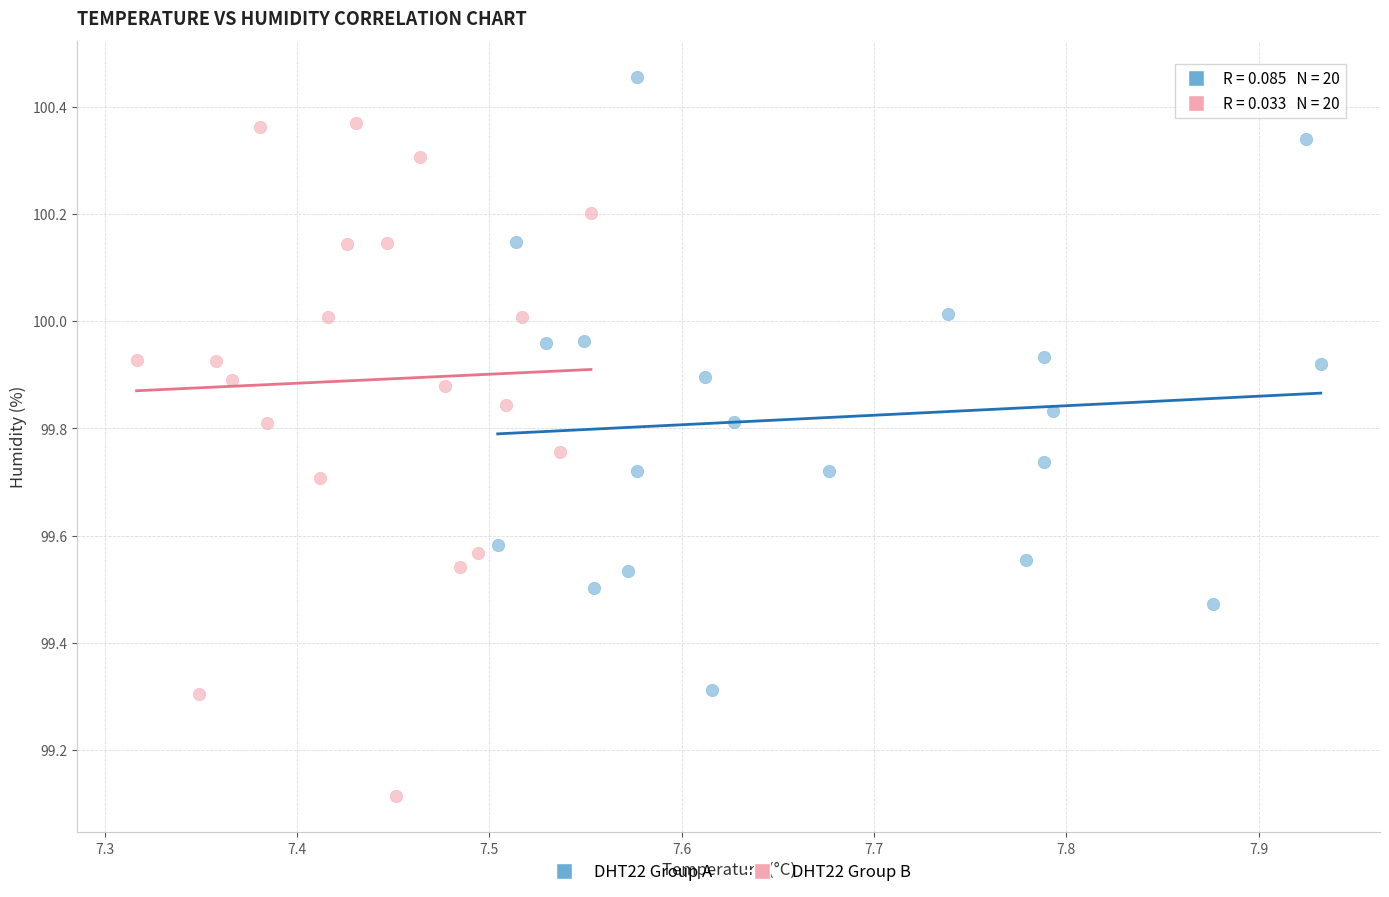

Which series has the largest Y range (max minus min)?

DHT22 Group B